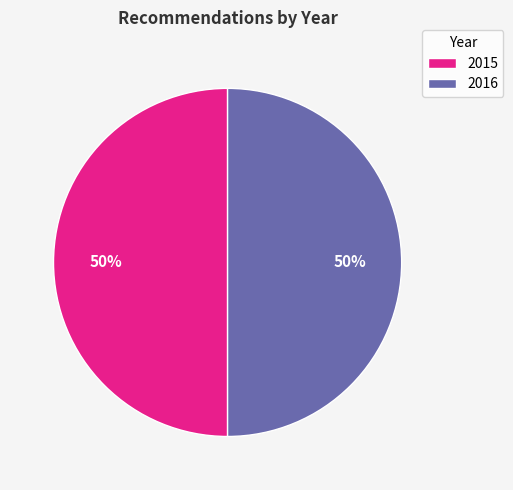

How many segments does this pie chart have?

2